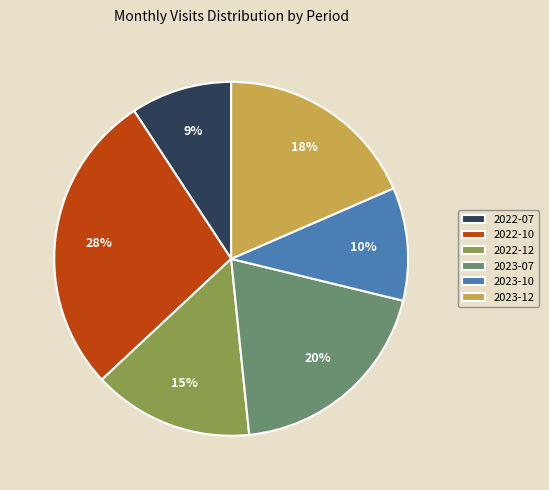

Rank the categories by value from lowest to highest.

2022-07, 2023-10, 2022-12, 2023-12, 2023-07, 2022-10